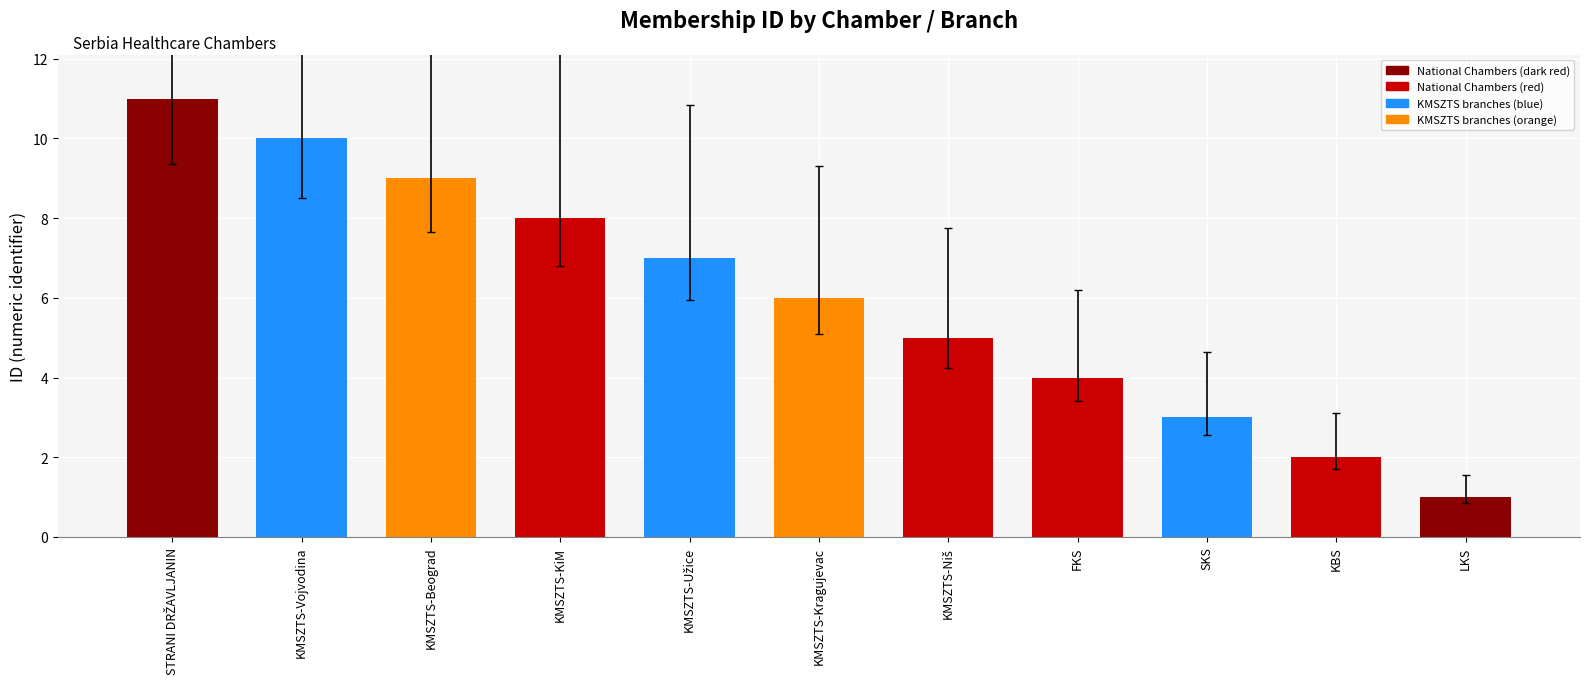

Count the values in the range 3 to 9.

7